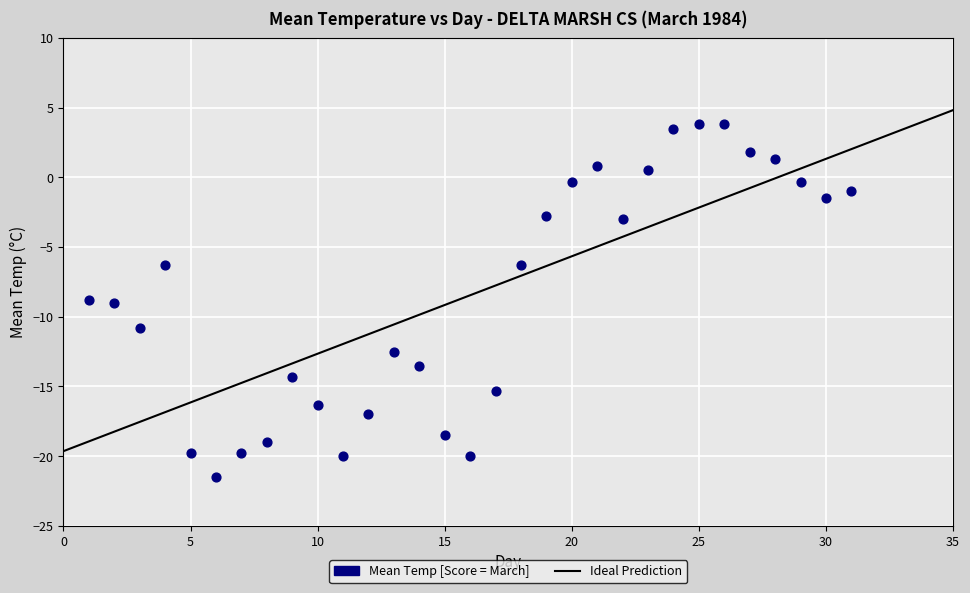

What is the range of X values (max minus min)?

30.0